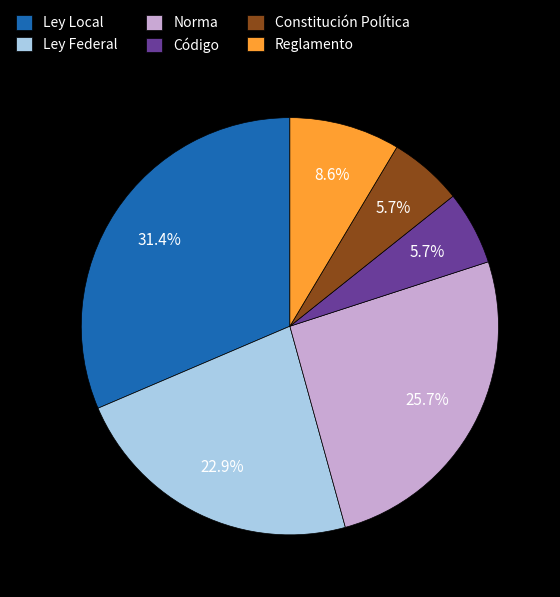

Which slice is the largest?

Ley Local